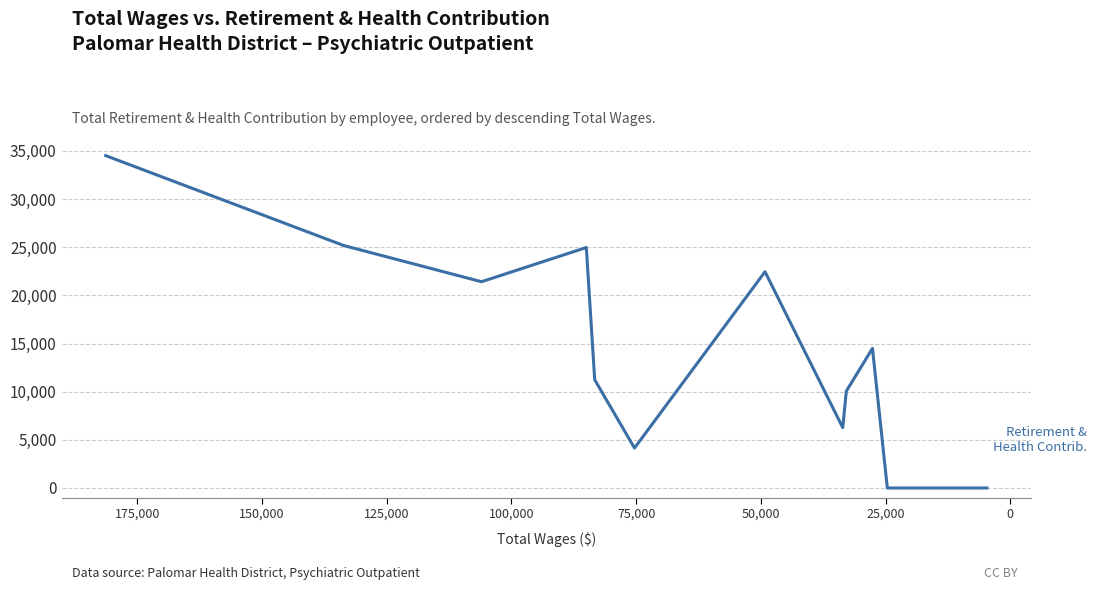

Reading left to right, what are all the values shown in this chart?

34504	25170	21413	24964	11234	4145	22451	6267	10057	14494	0	0	0	0	0	0	0	0	0